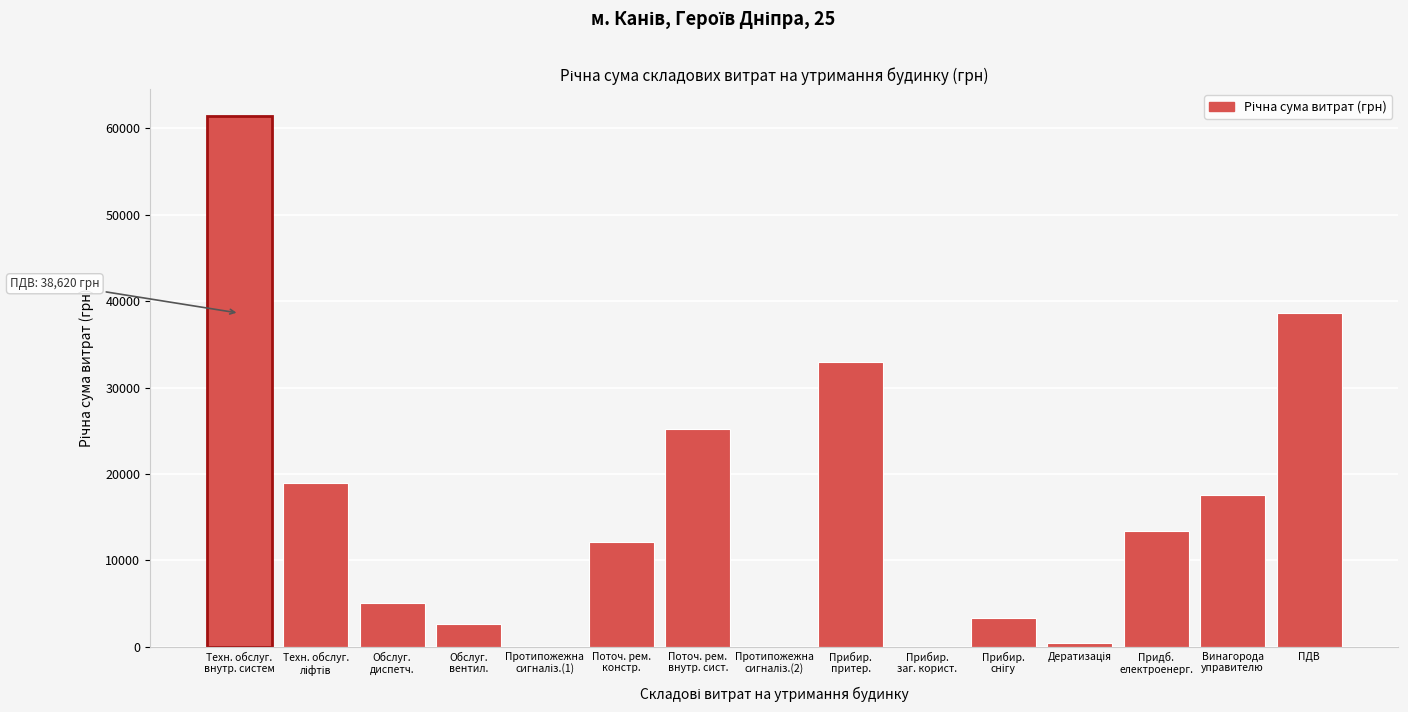

What is the maximum value shown in the chart?

61464.5